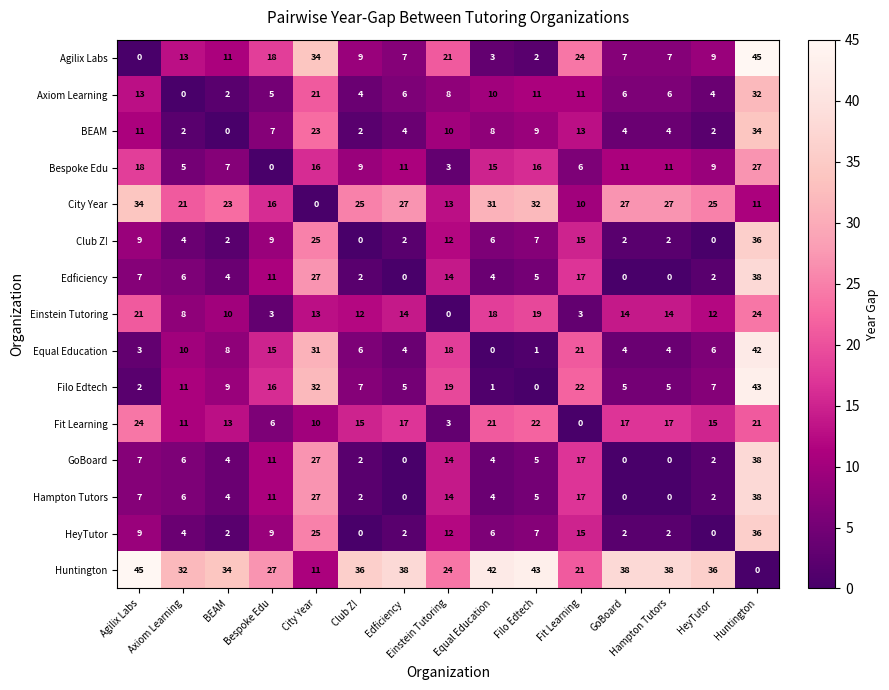

At how many categories does at least one series exceed 7?

15